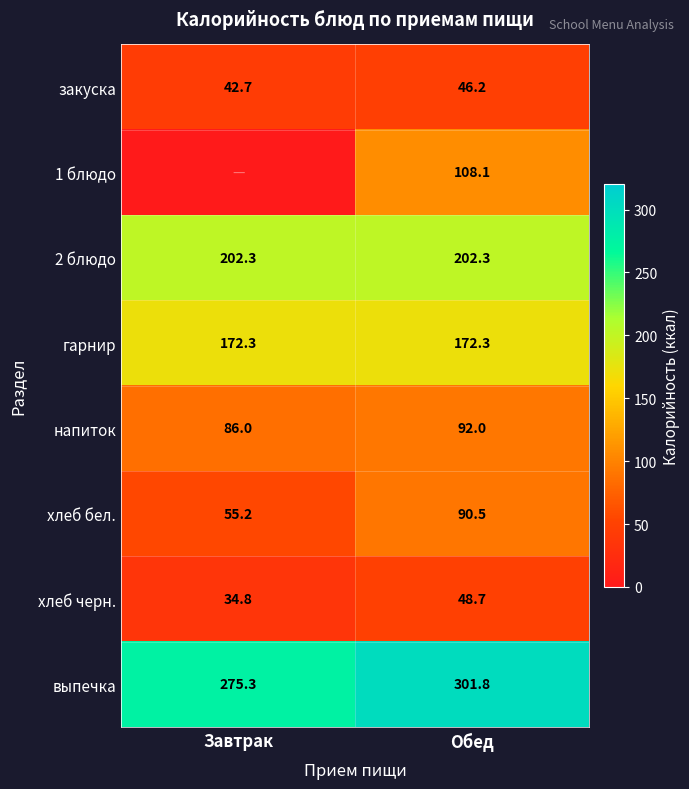

What is the sum of all напиток values?

178.0